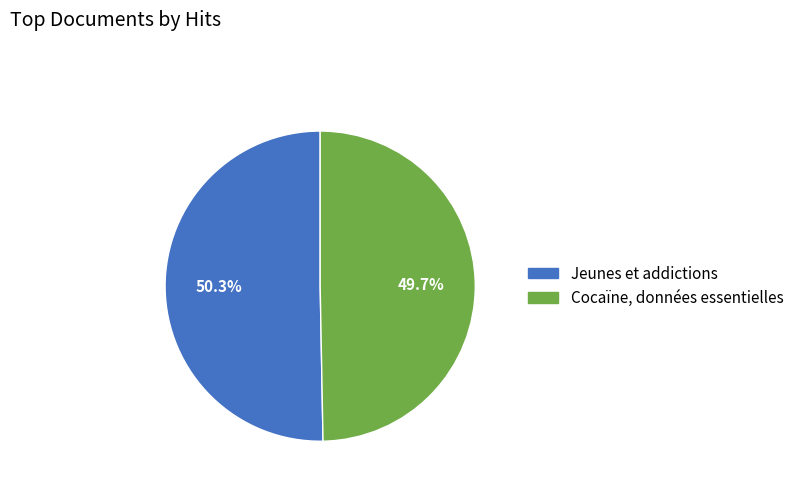

Which category accounts for the majority?

Jeunes et addictions